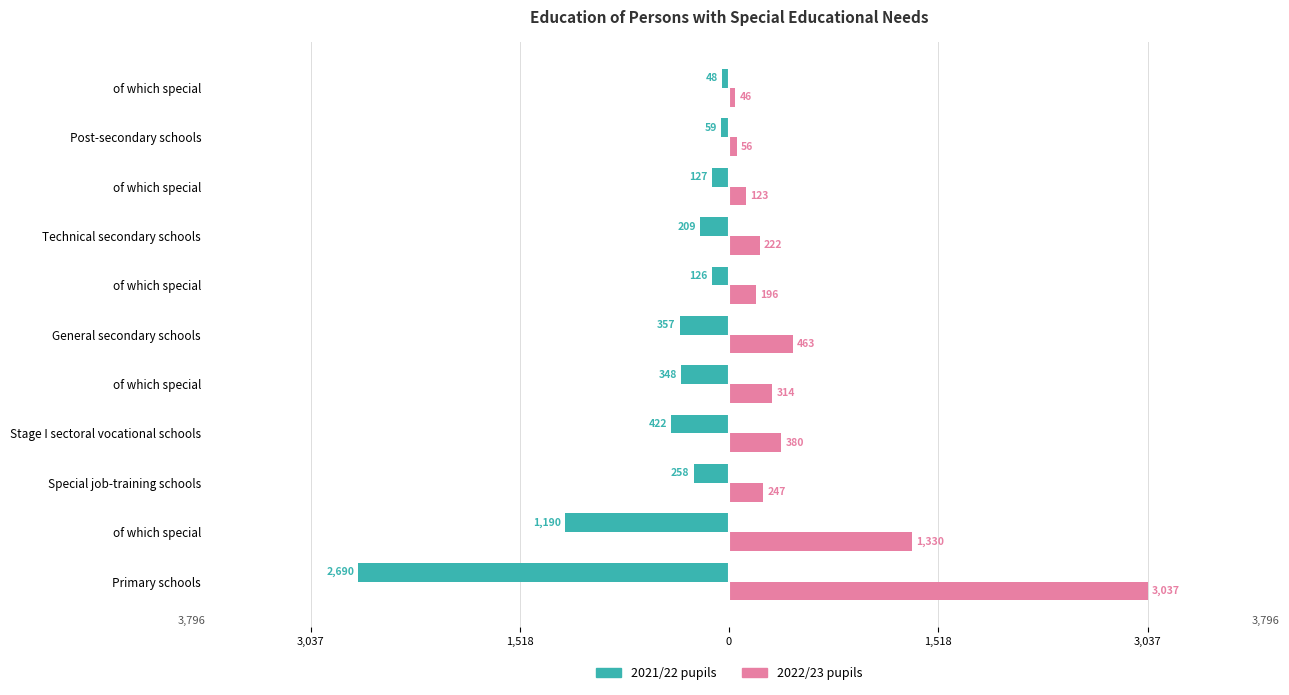

What is the sum of all 2021/22 pupils values?

-5834